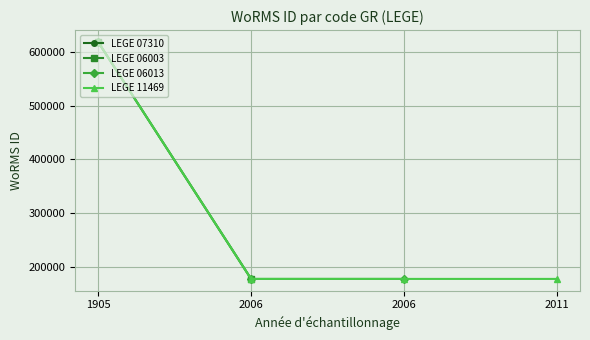

Is it true that WoRMS ID (LEGE 06003) equals 113608 at 2011-10-03?

False